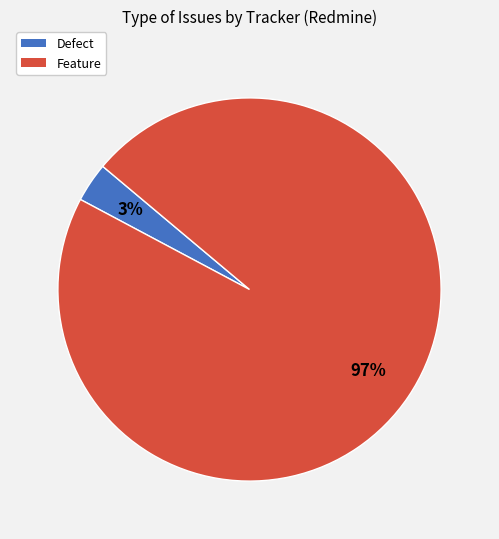

Is there a majority slice in this chart?

Yes